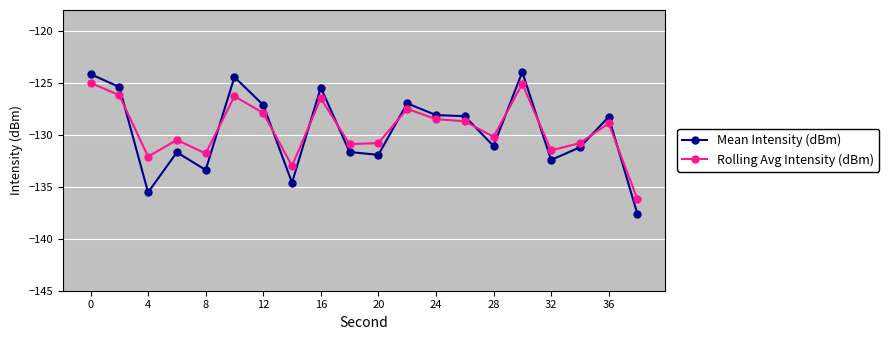

True or false: Mean Intensity (dBm) has more than 2 interior local peaks.

True